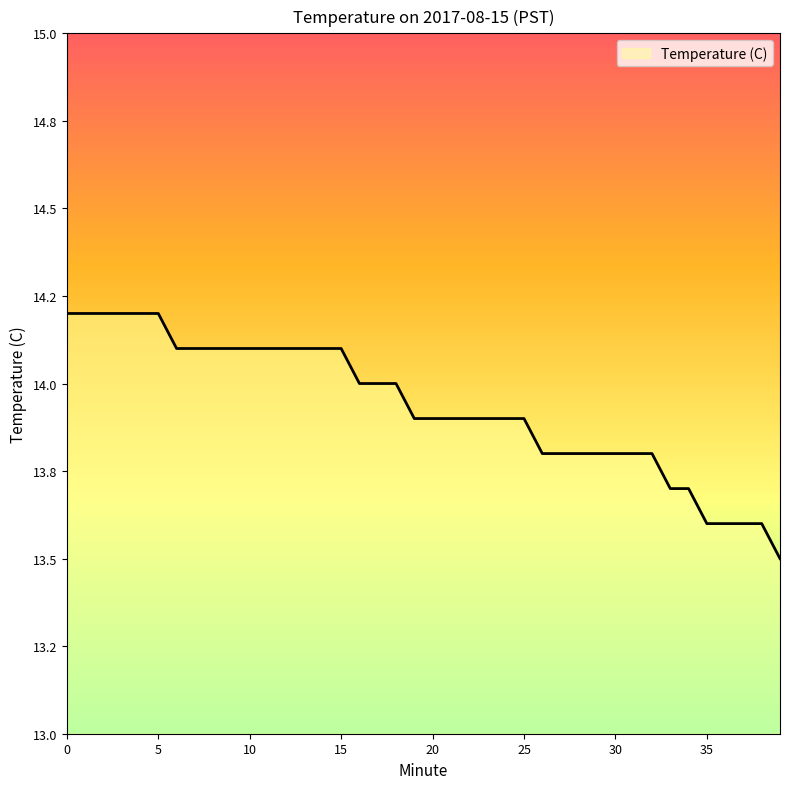

Which label corresponds to the smallest value in the chart?

39